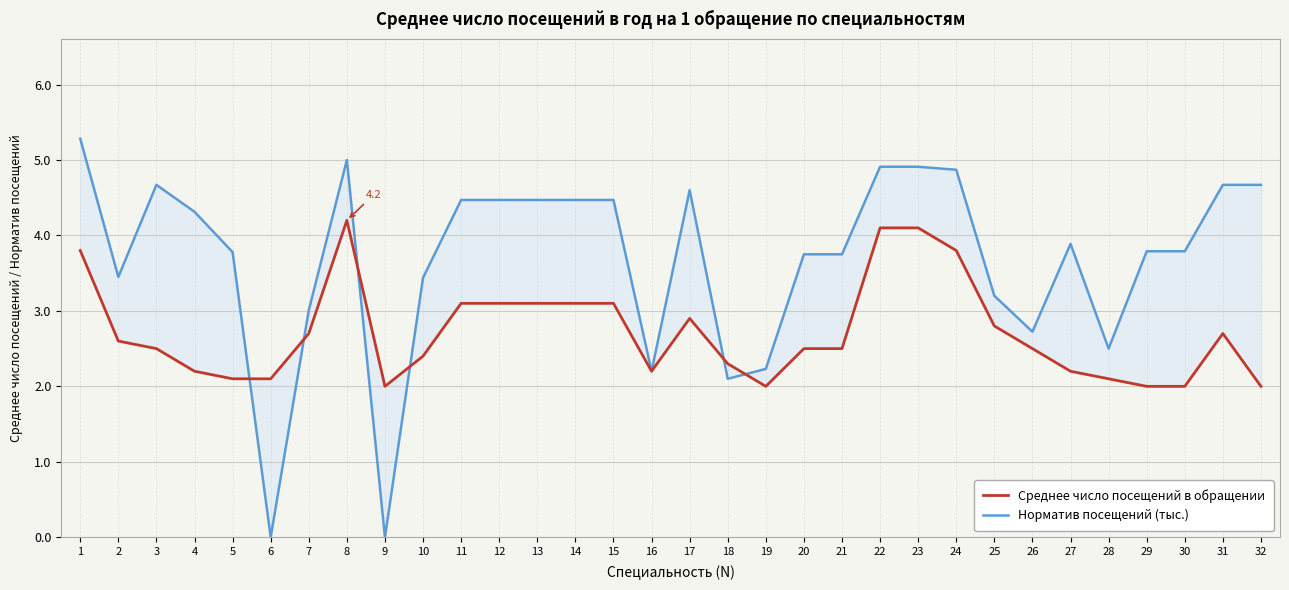

Where do Норматив посещений (тыс.) and Среднее число посещений в обращении first cross each other?

5 and 6